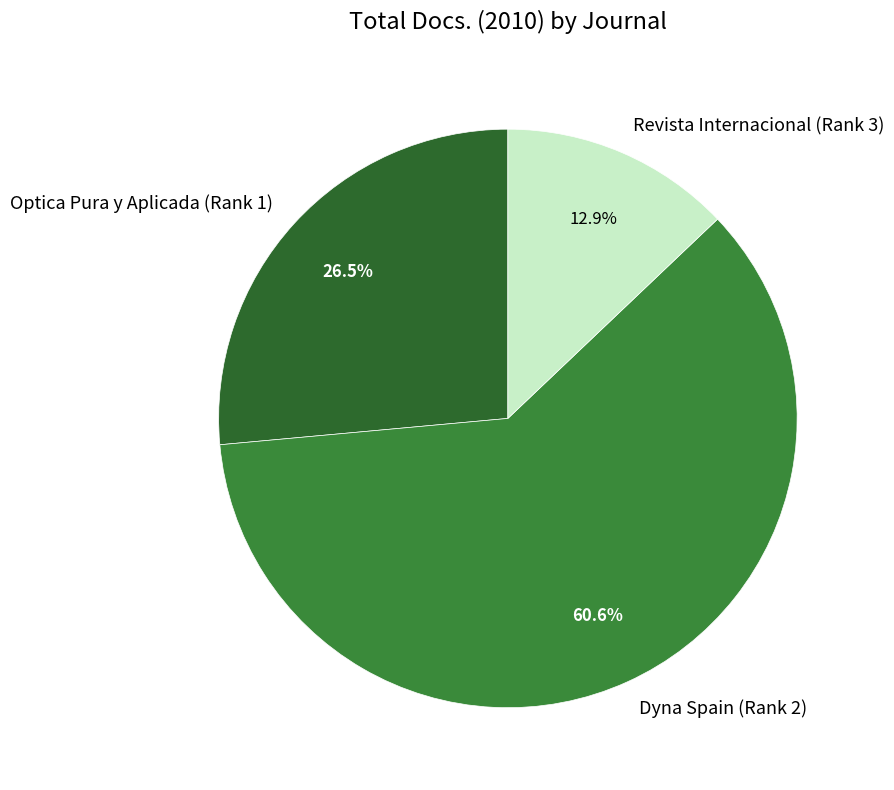

Is it true that Revista Internacional (Rank 3) is 13% of the pie?

True